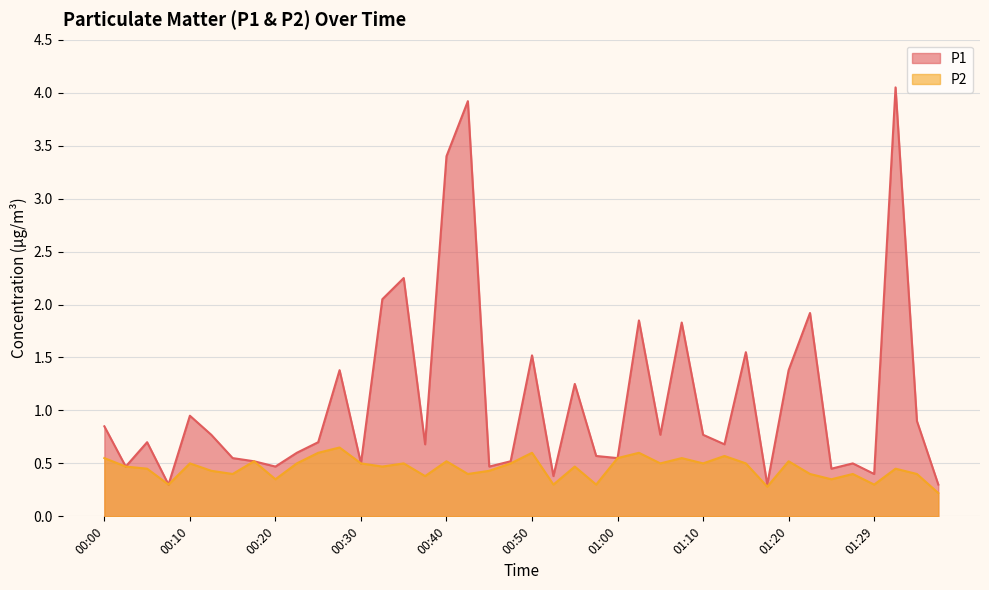

How many series are shown in this chart?

2